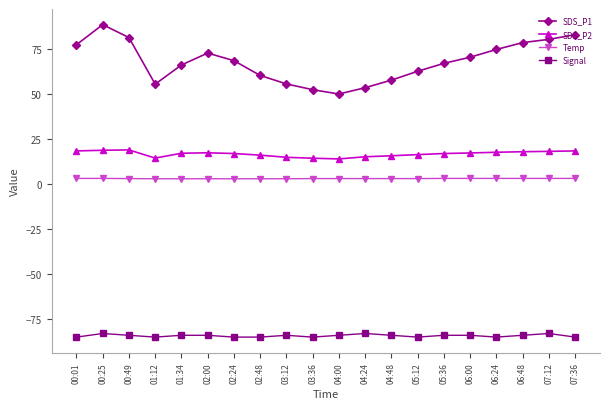

What is the sum of all Temp values?

58.2